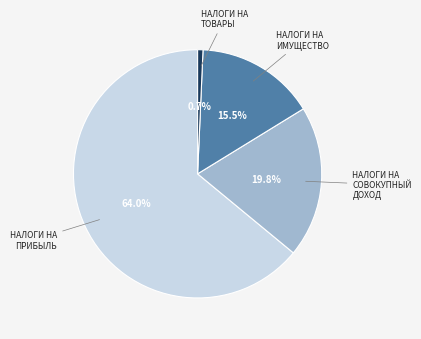

Is there any slice that represents more than half of the pie?

Yes